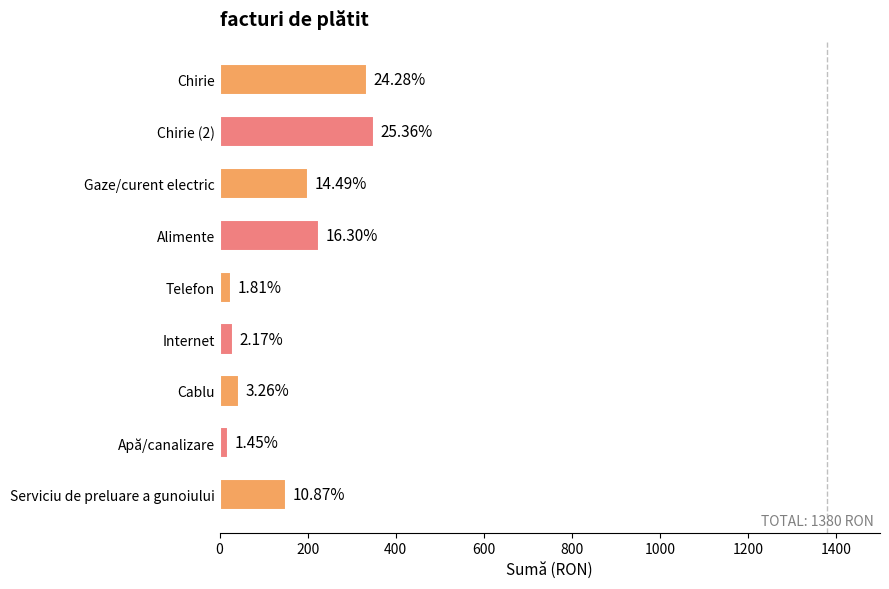

Does the chart contain stacked bars?

No